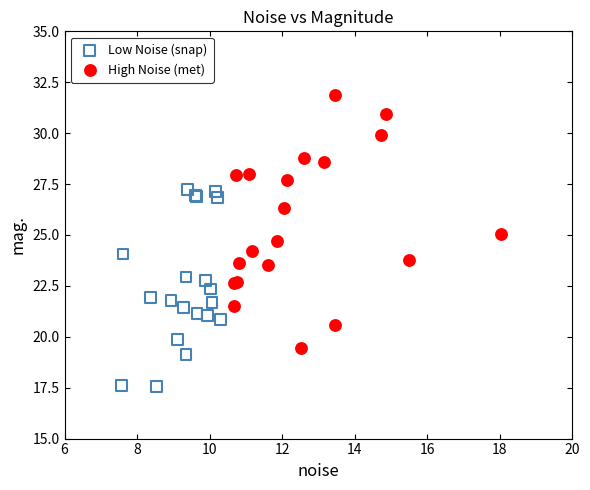

What are all the series names shown in the legend?

Low Noise (snap), High Noise (met)